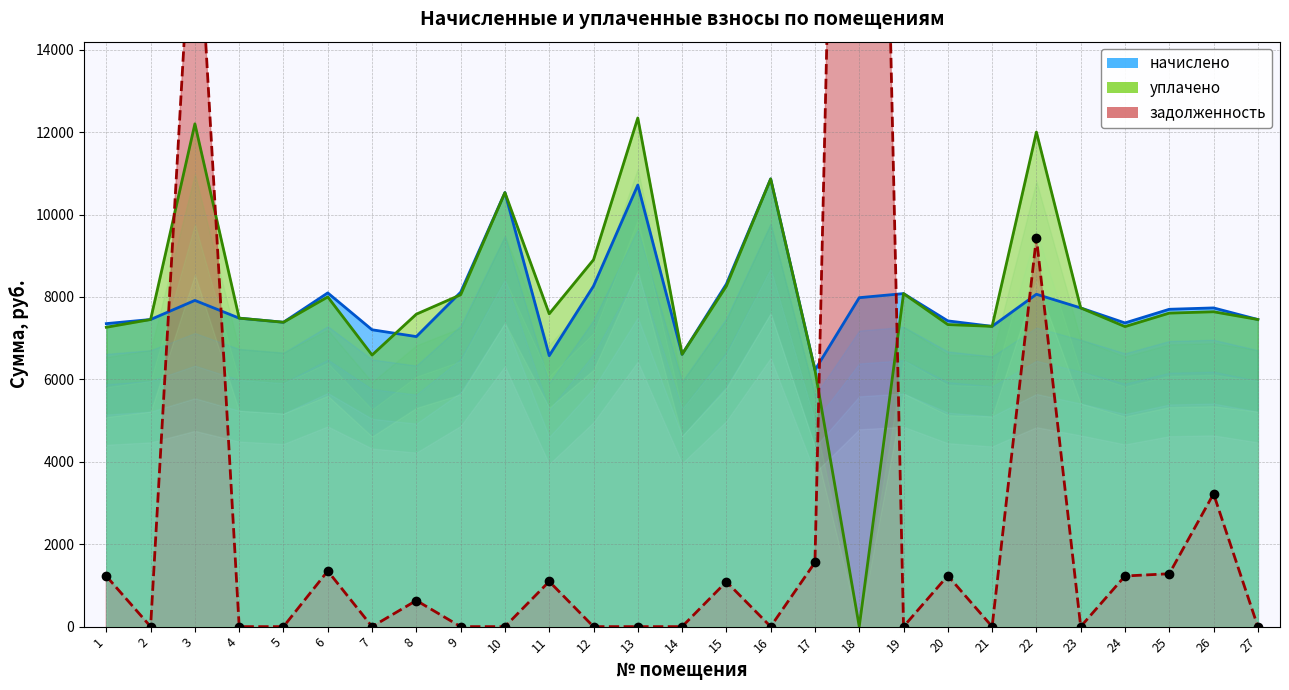

How many series are shown in this chart?

3